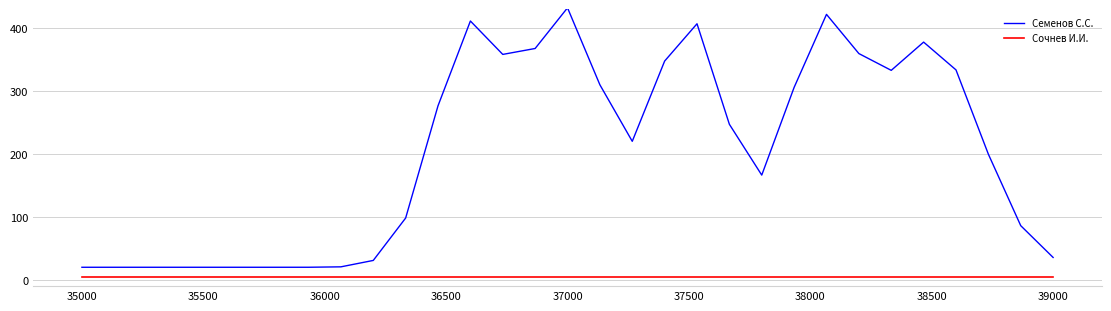

Rank the series by their maximum value, from highest to lowest.

Семенов С.С., Сочнев И.И.